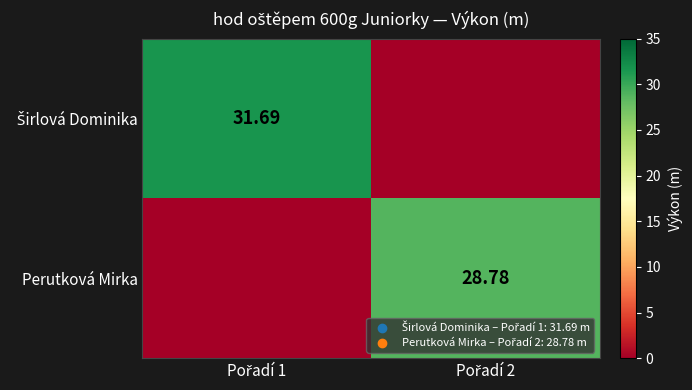

What is the average value of the Širlová Dominika series?

15.8